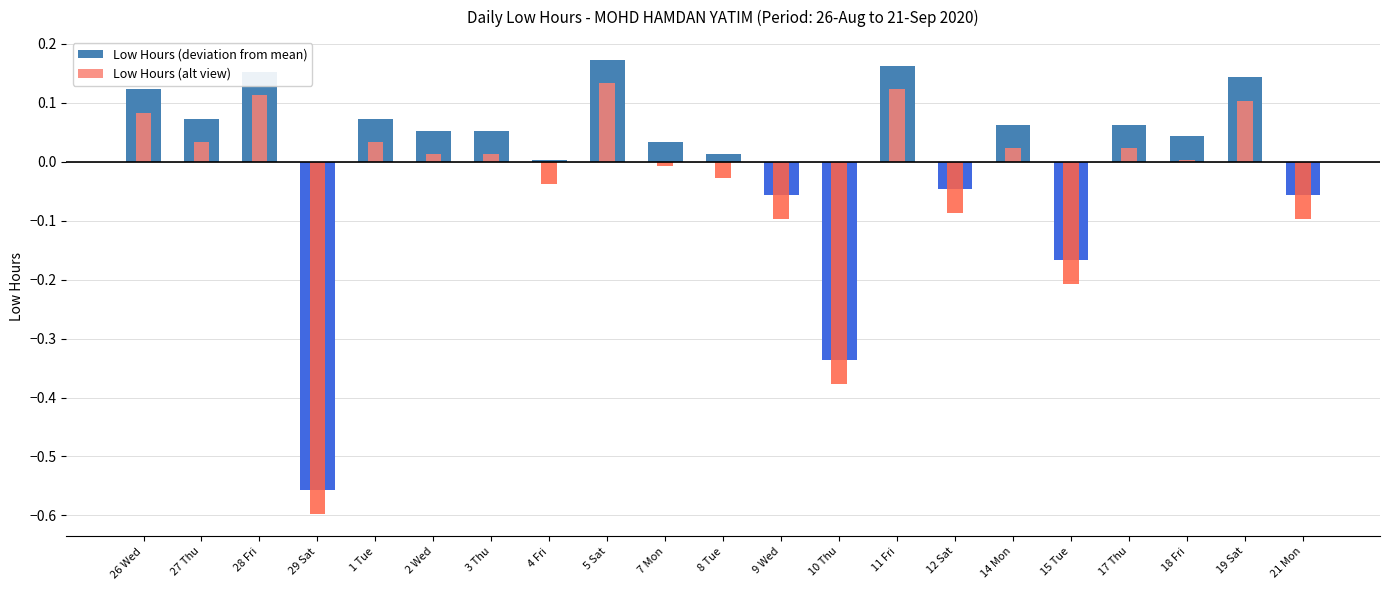

How many groups of bars are there?

21